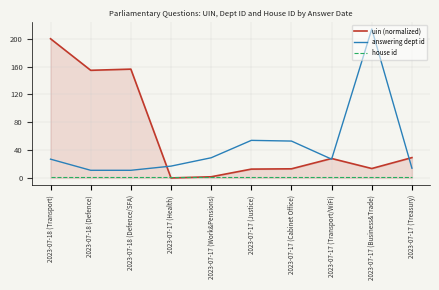

True or false: answering dept id and house id cross at least once.

False